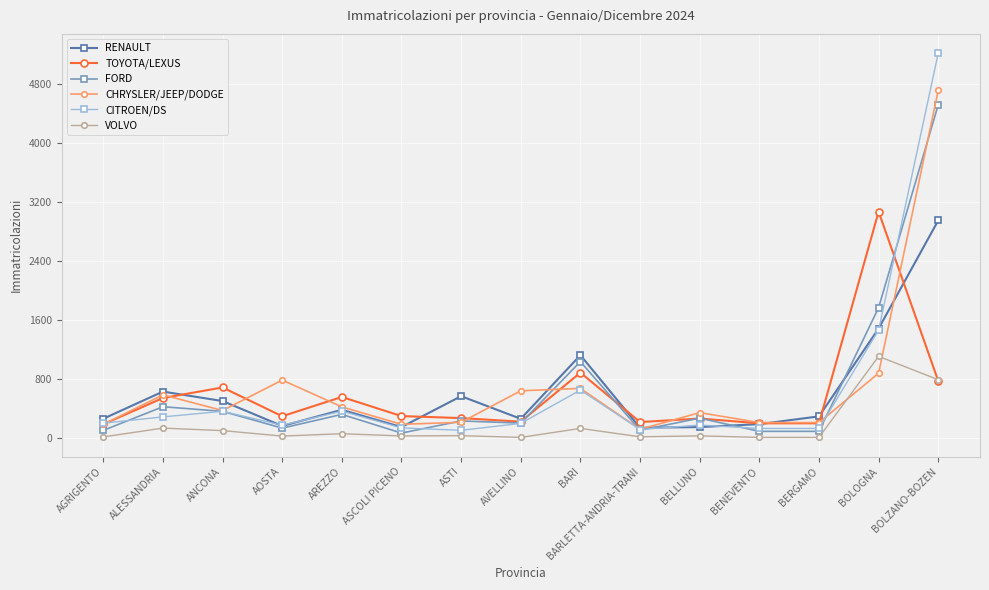

At which category is the sum across all series the highest?

BOLZANO-BOZEN